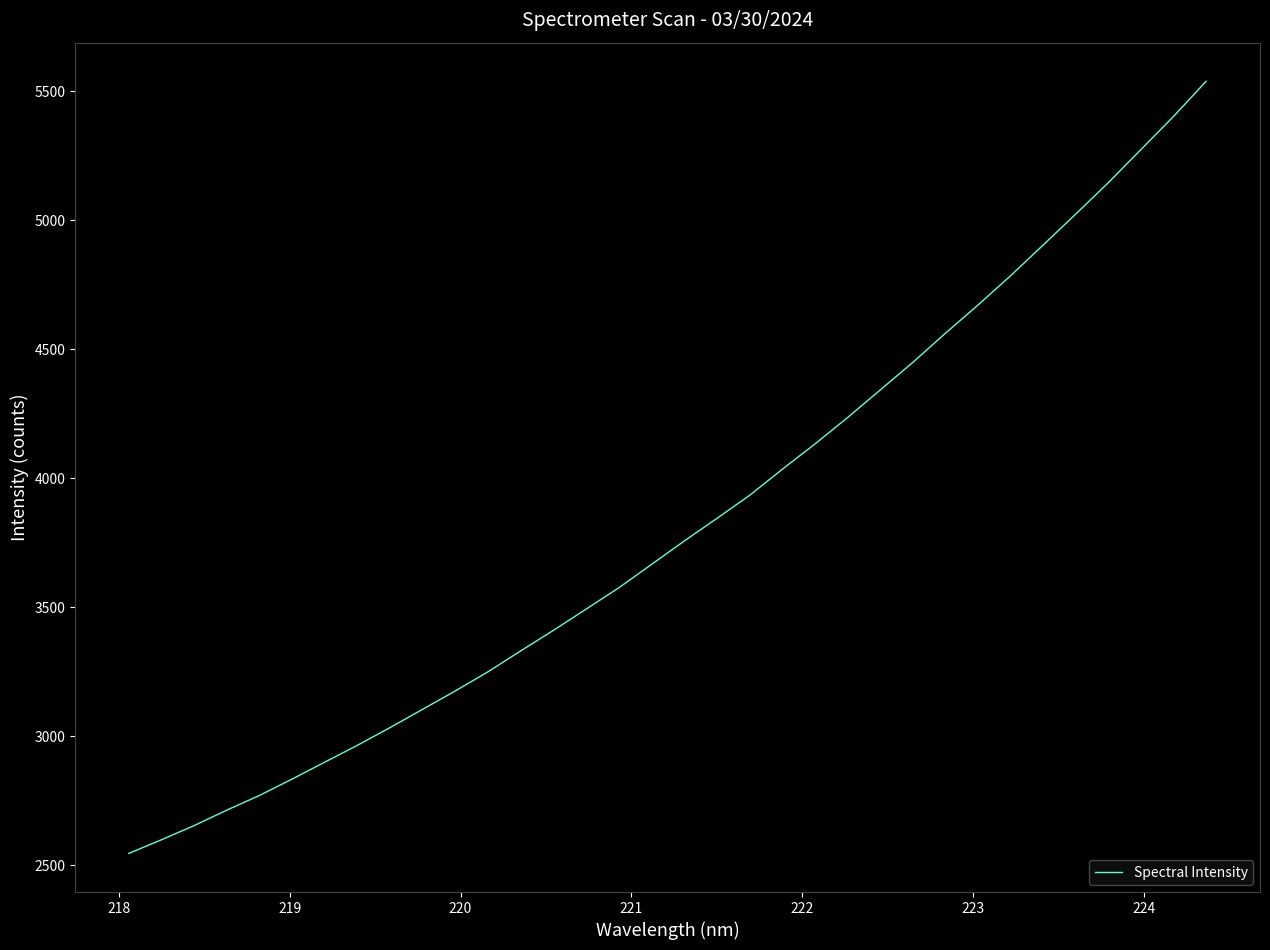

What is the difference between the maximum and minimum values?

2993.7